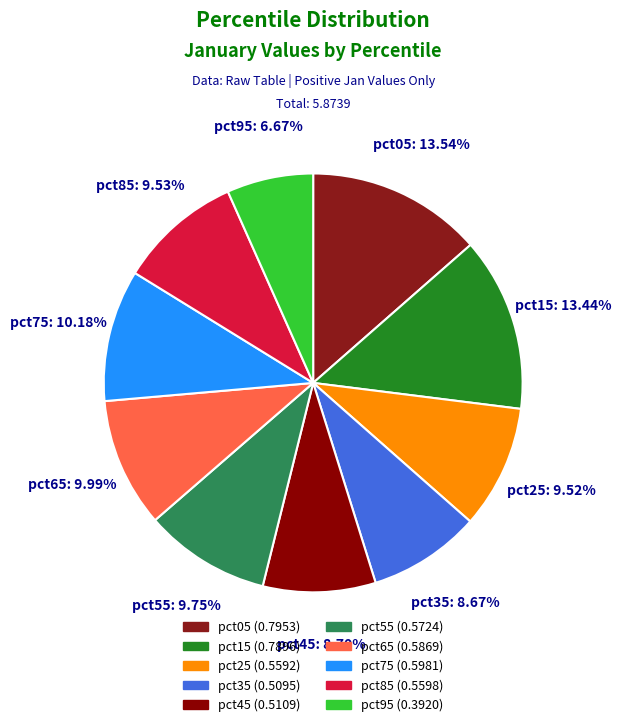

To the nearest percent, what percentage of the pie is pct15?

13%